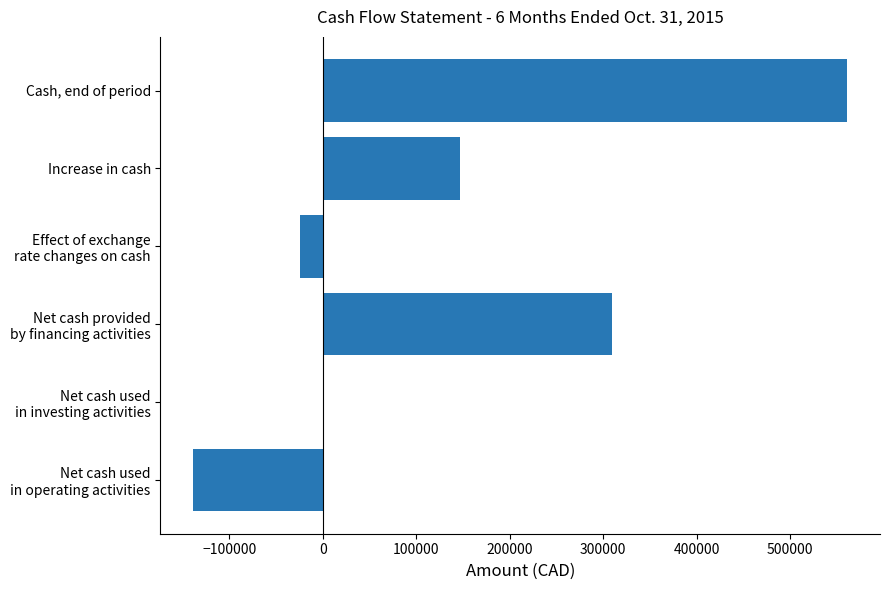

The chart shows a value of 561106 at Cash, end of period. True or false?

True